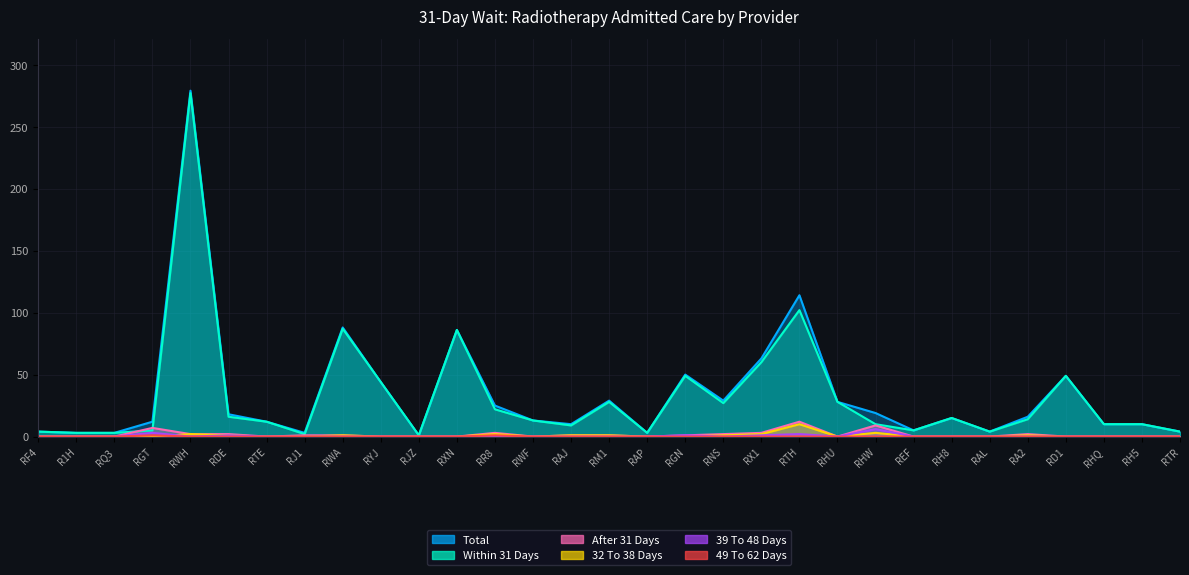

True or false: 39 To 48 Days and 32 To 38 Days cross at least once.

True